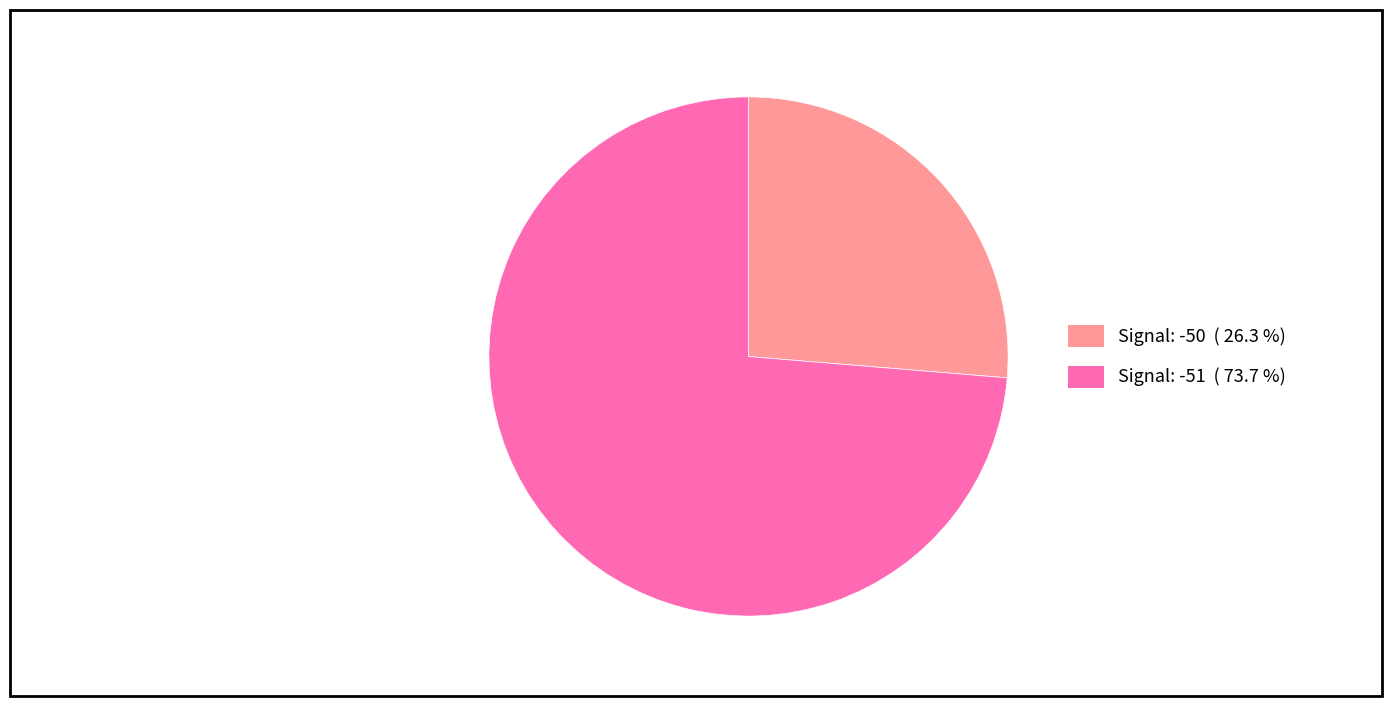

Is there any slice that represents more than half of the pie?

Yes